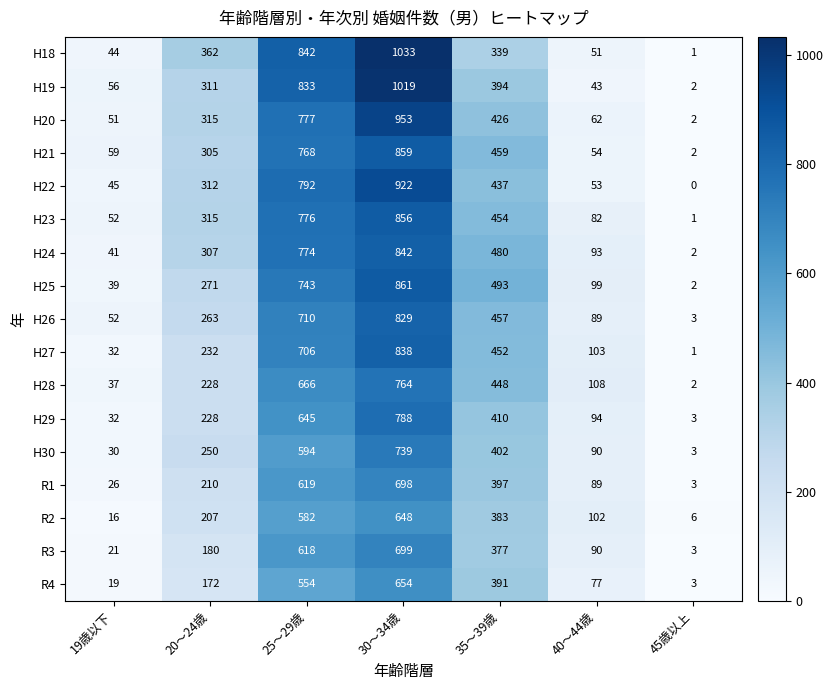

What is the spread (max minus min) of values at 35～39歳?

154